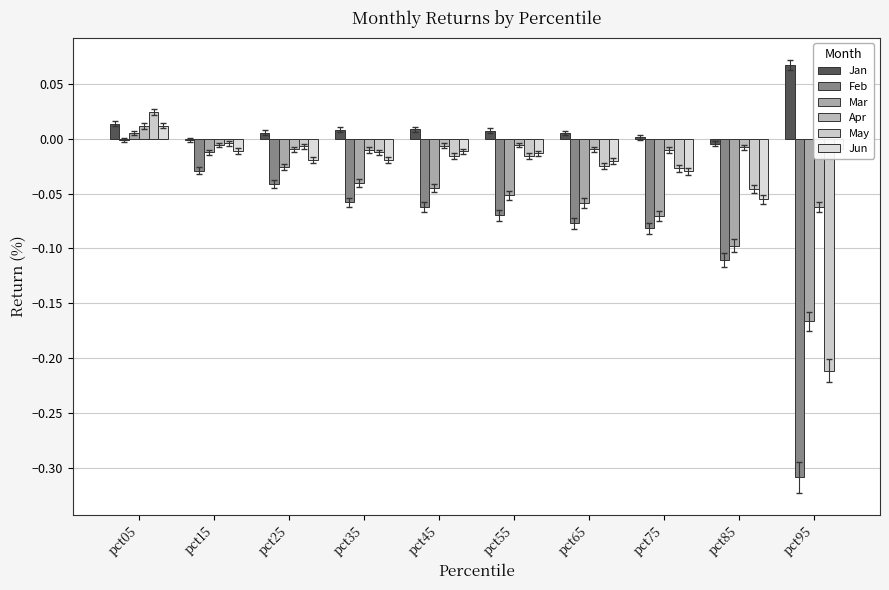

At which label does Mar reach its peak?

pct05